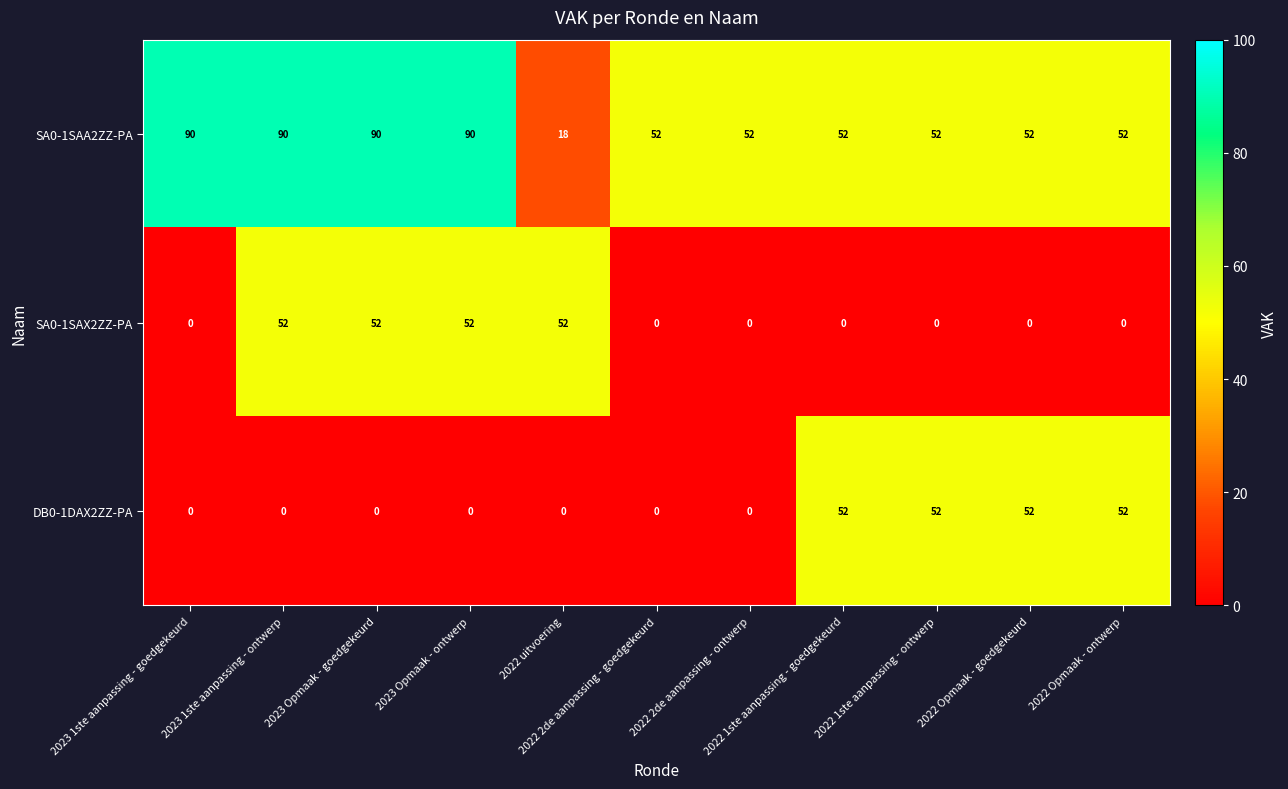

At how many categories does at least one series exceed 37?

11